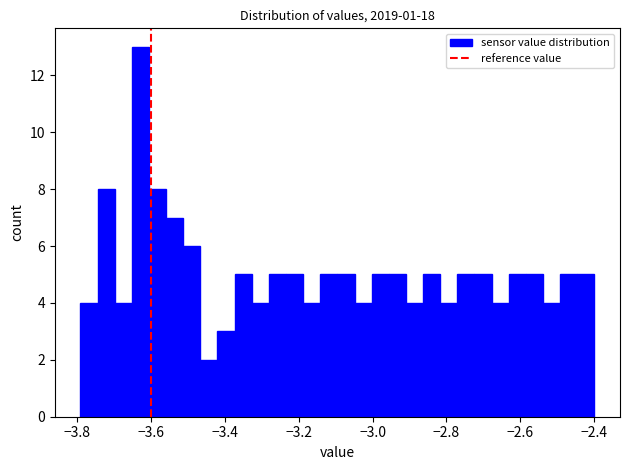

Read against the x-axis, roughly where is the centre of the tallest bar?

-3.62